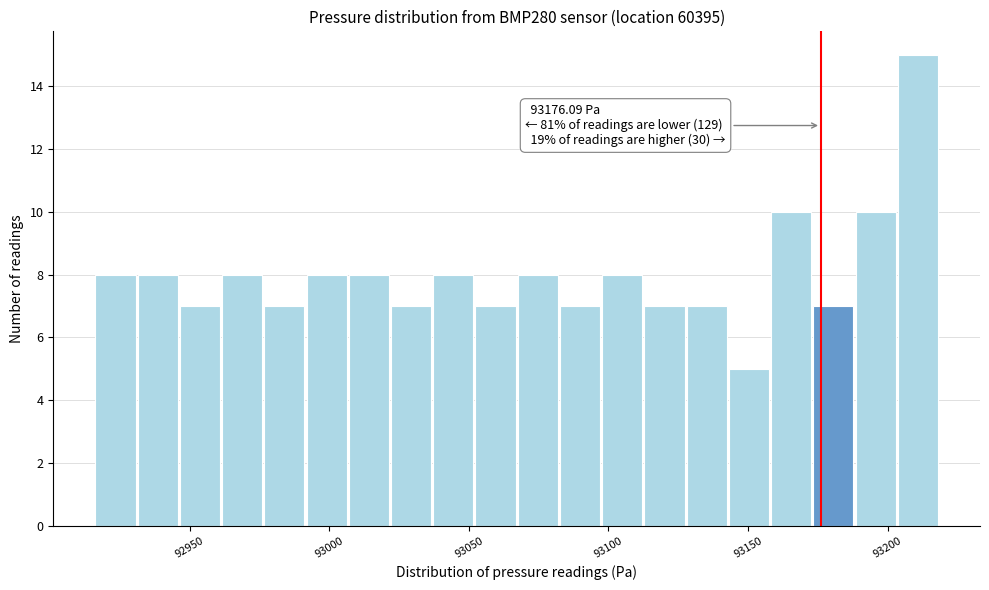

Read against the x-axis, roughly where is the centre of the tallest bar?

93210